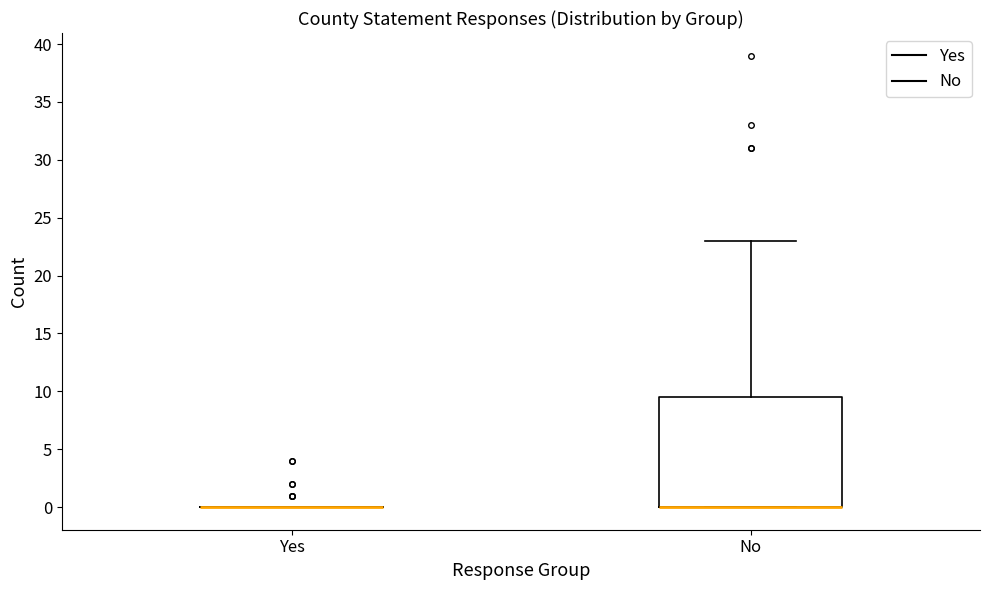

Reading left to right, transcribe this box plot: for each box, give where its median line is, the range the box spans, and where its two whiskers end, as read against the y-axis. The values are not printed on the chart, so give them approximately, as read against the axis.

Yes: box collapsed to a line at 0.0, whiskers 0.0 to 0.0
No: median 0.0 (drawn on the box's lower edge), box 0.0 to 9.5, whiskers 0.0 to 23.0